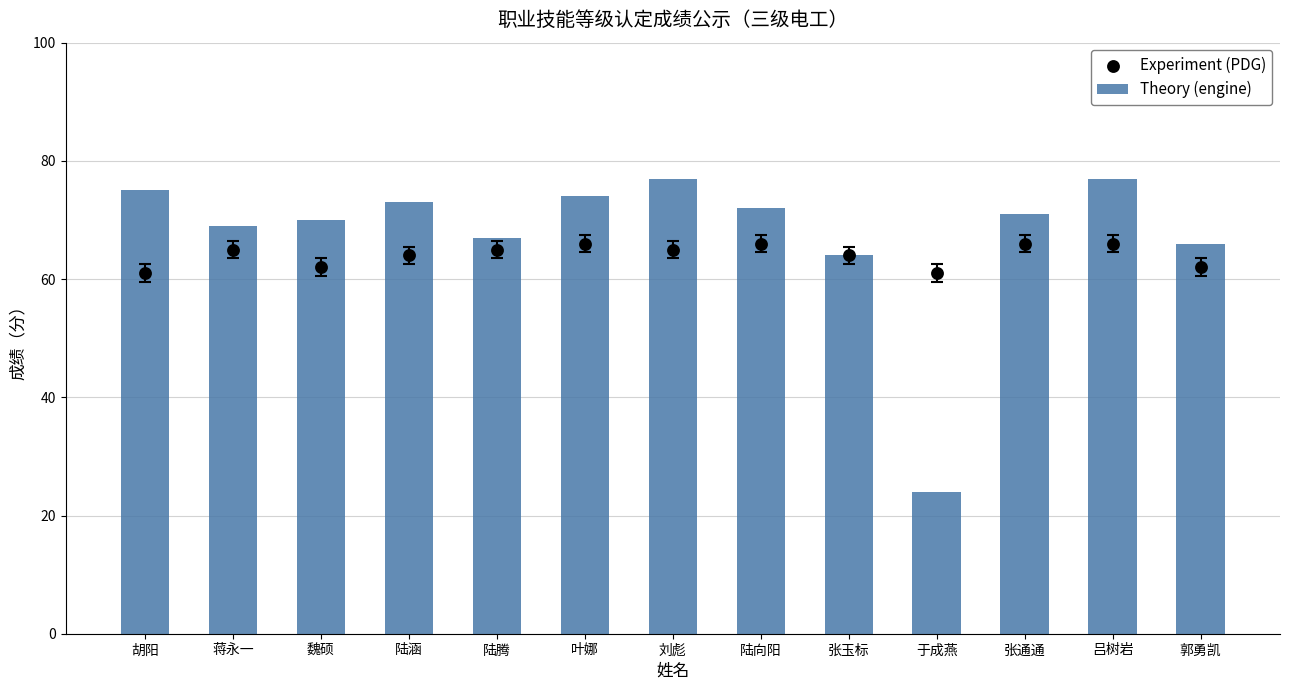

What are all the series names shown in the legend?

Theory (engine), Experiment (PDG)